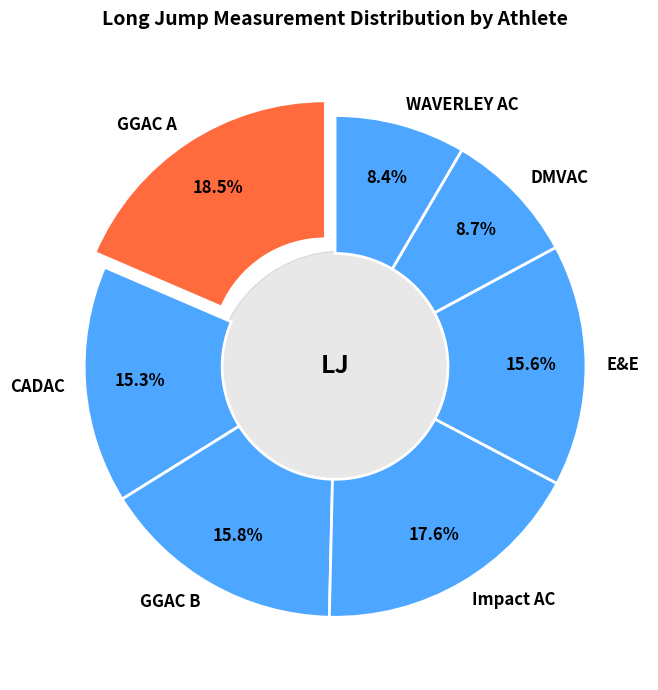

Which category has the biggest portion of the pie?

GGAC A (266)